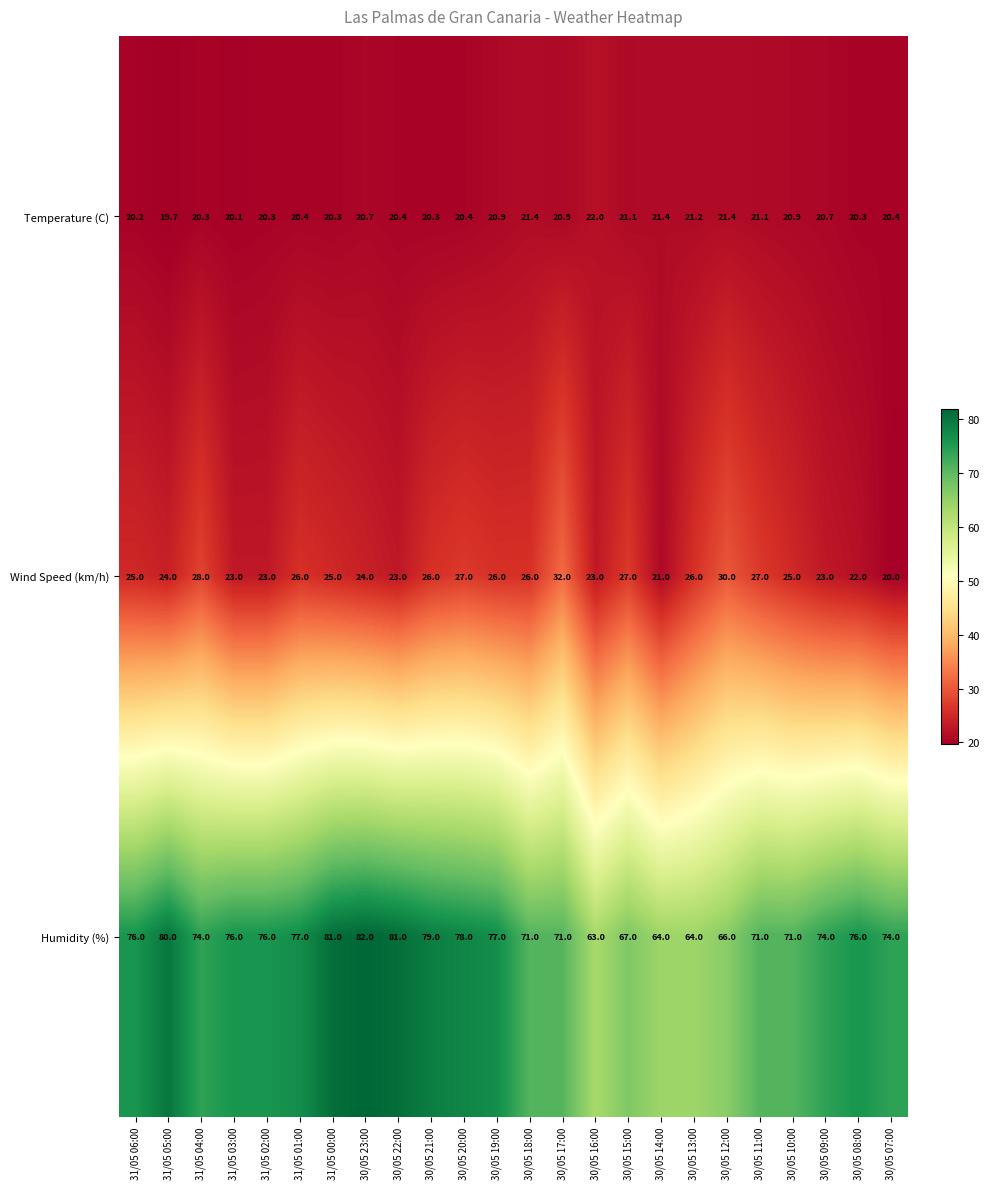

Which series has the largest range (max minus min)?

Humidity (%)